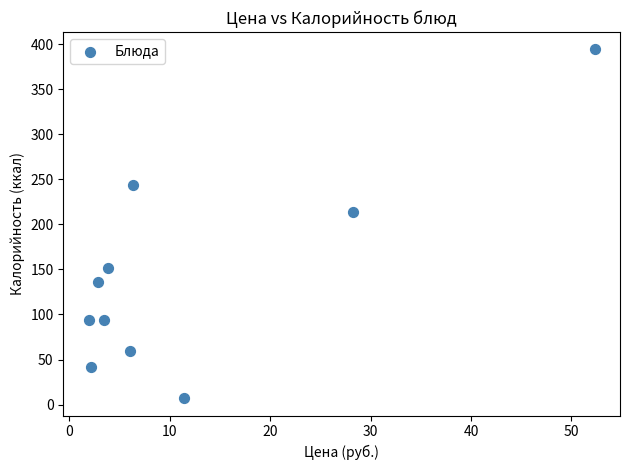

What Y value in the scatter plot is closest to 200?

213.4